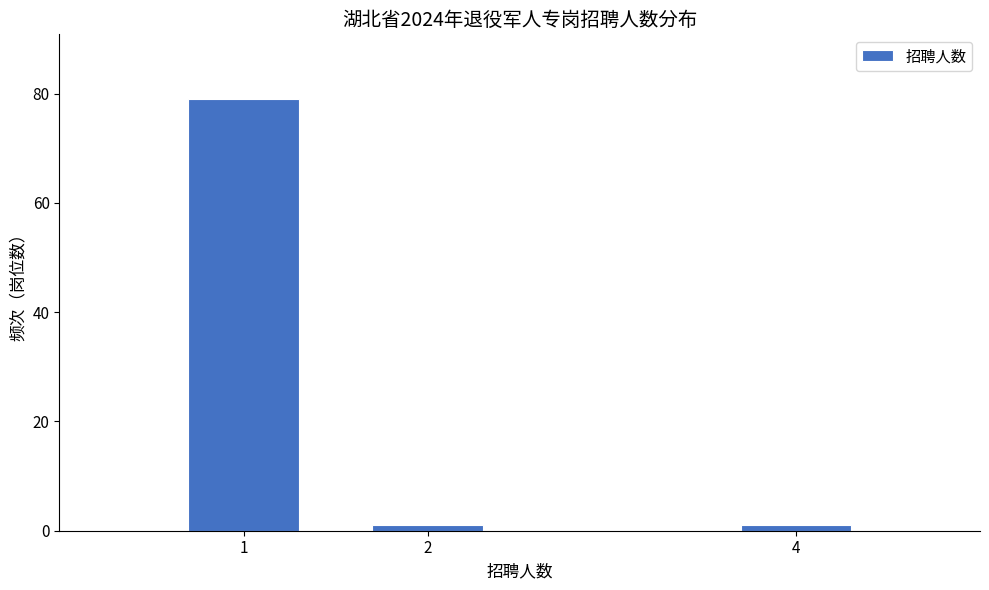

Reading left to right, transcribe all the data shown in this chart.

1=79	2=1	4=1